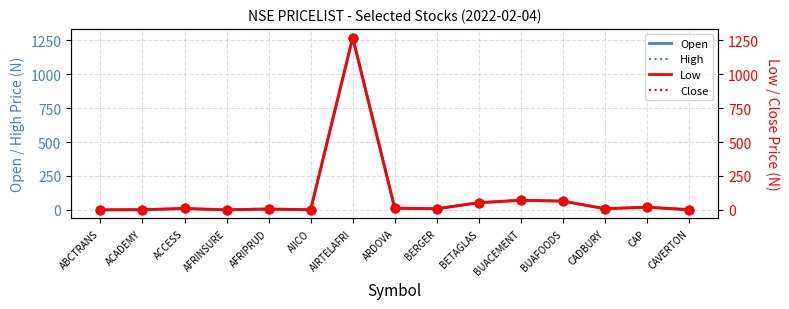

What is the value of the Open point at the 6th from the left?

0.7